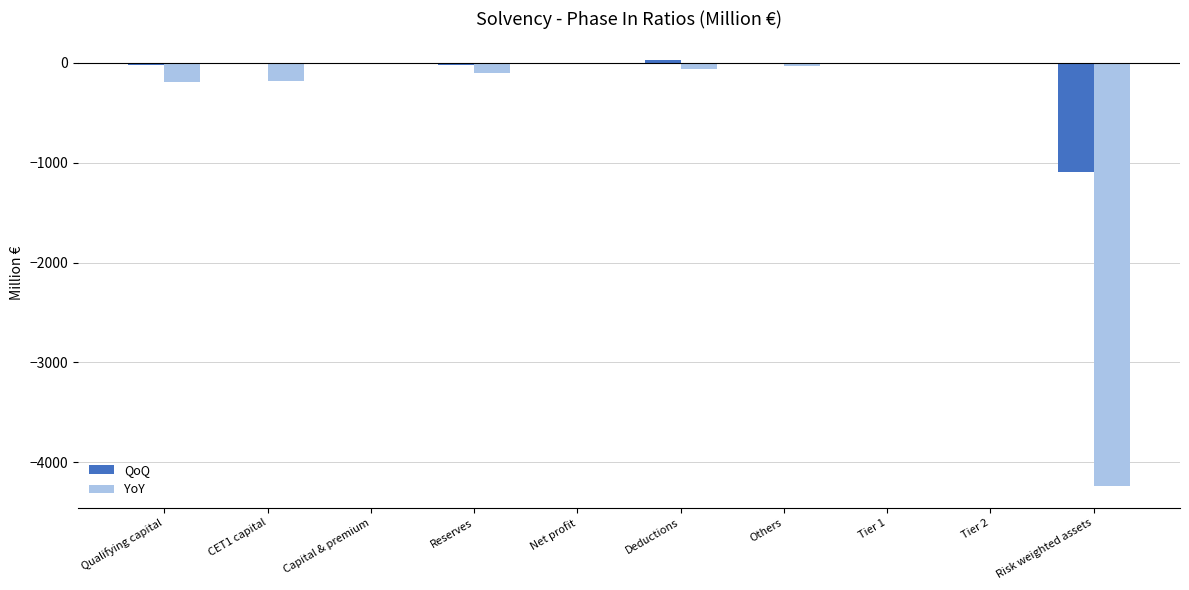

Which series has the largest total across all categories?

QoQ